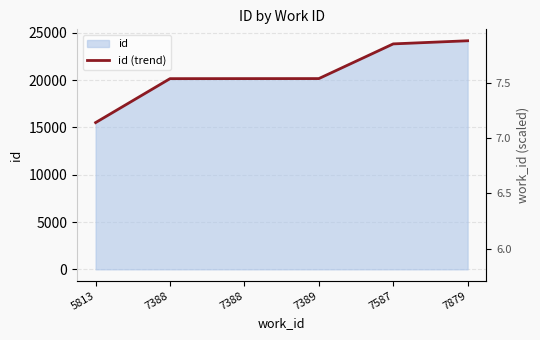

Read the work_id_ref value at 7879.

7.9